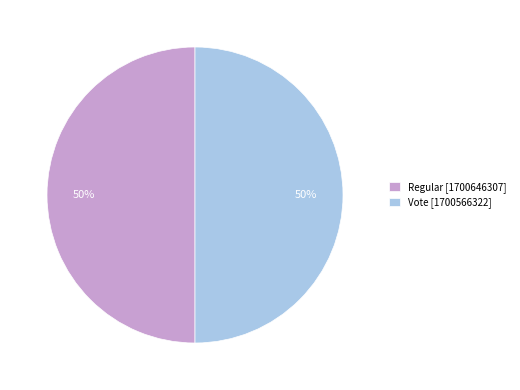

To the nearest percent, what portion does Vote [1700566322] represent?

50%